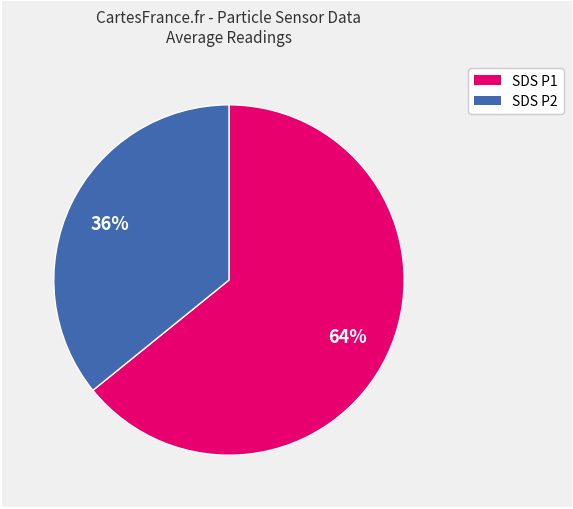

To the nearest percent, what is the average slice percentage?

50%